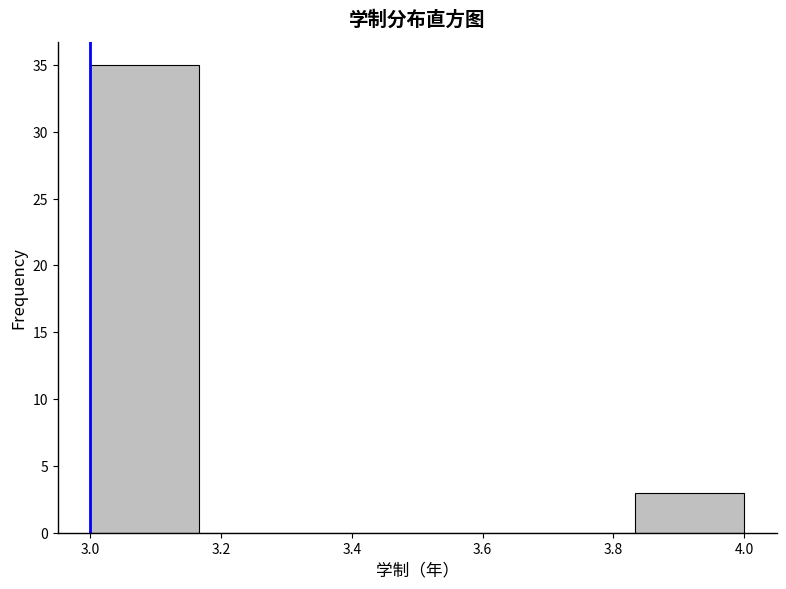

Reading left to right, transcribe this chart: for each bar, give the range it covers on the x-axis and its height. Neither the bar edges nor the heights are printed on the chart, so give them approximately, as read against the axes.

3.00 to 3.16: 35
3.16 to 3.34: 0
3.34 to 3.50: 0
3.50 to 3.66: 0
3.66 to 3.84: 0
3.84 to 4.00: 3